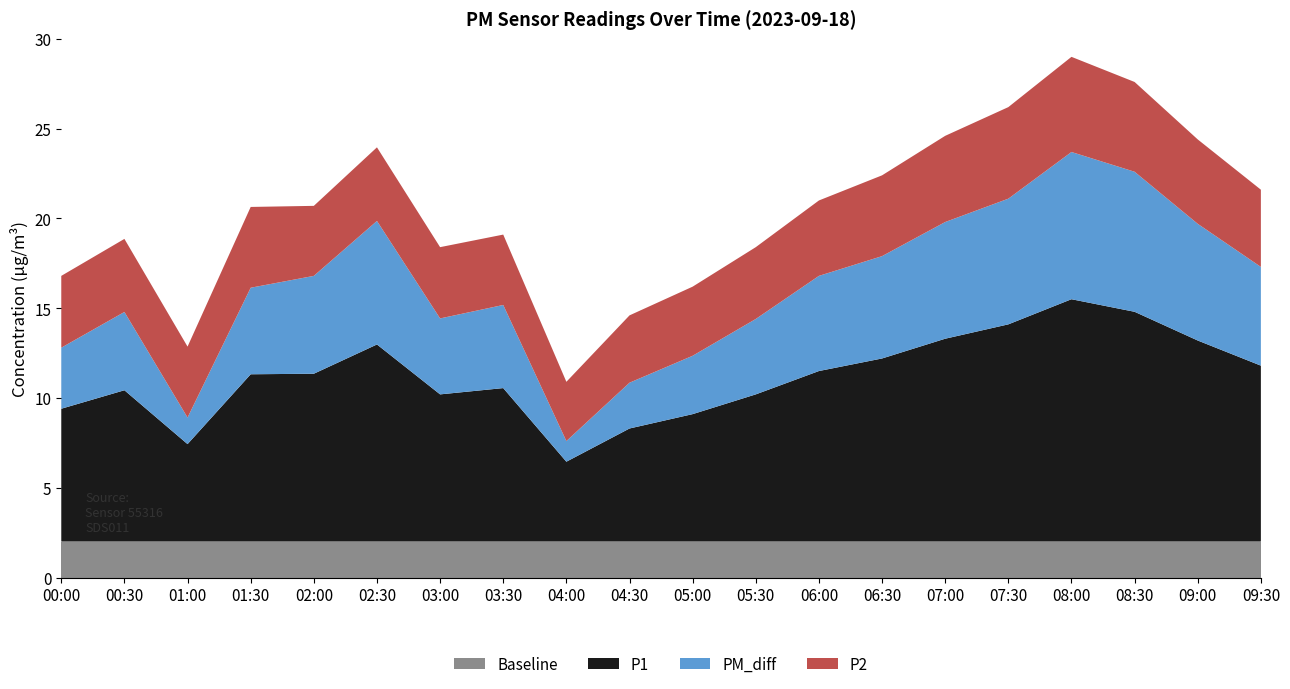

Reading left to right, what are all the values shown in this chart?

P1: 00:00=7.4	00:30=8.4	01:00=5.4	01:30=9.3	02:00=9.3	02:30=11.0	03:00=8.2	03:30=8.6	04:00=4.5	04:30=6.3	05:00=7.1	05:30=8.2	06:00=9.5	06:30=10.2	07:00=11.3	07:30=12.1	08:00=13.5	08:30=12.8	09:00=11.2	09:30=9.8
P2: 00:00=4.0	00:30=4.1	01:00=4.0	01:30=4.5	02:00=3.9	02:30=4.1	03:00=4.0	03:30=3.9	04:00=3.3	04:30=3.8	05:00=3.9	05:30=4.0	06:00=4.2	06:30=4.5	07:00=4.8	07:30=5.1	08:00=5.3	08:30=5.0	09:00=4.7	09:30=4.3
PM_diff: 00:00=3.4	00:30=4.4	01:00=1.5	01:30=4.8	02:00=5.5	02:30=6.9	03:00=4.2	03:30=4.6	04:00=1.1	04:30=2.5	05:00=3.2	05:30=4.2	06:00=5.3	06:30=5.7	07:00=6.5	07:30=7.0	08:00=8.2	08:30=7.8	09:00=6.5	09:30=5.5
Baseline: 00:00=2.0	00:30=2.0	01:00=2.0	01:30=2.0	02:00=2.0	02:30=2.0	03:00=2.0	03:30=2.0	04:00=2.0	04:30=2.0	05:00=2.0	05:30=2.0	06:00=2.0	06:30=2.0	07:00=2.0	07:30=2.0	08:00=2.0	08:30=2.0	09:00=2.0	09:30=2.0